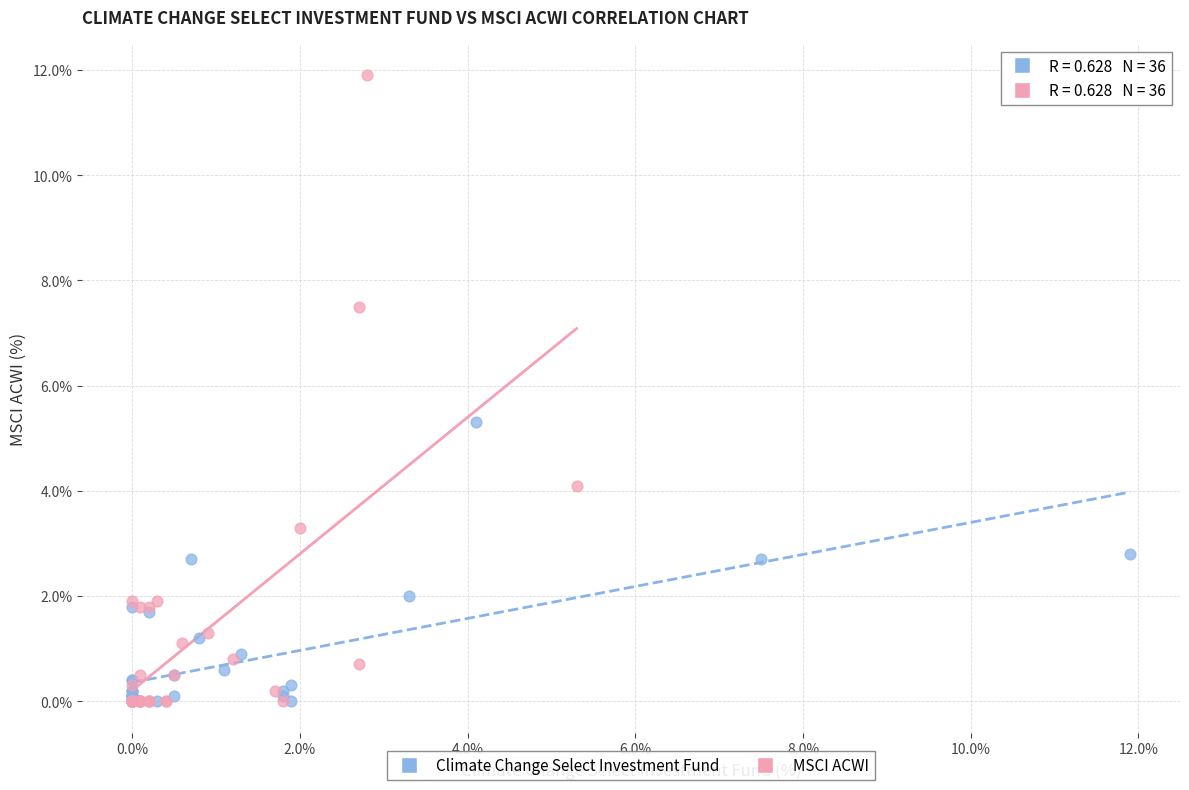

Which series has the widest spread of Y values?

MSCI ACWI